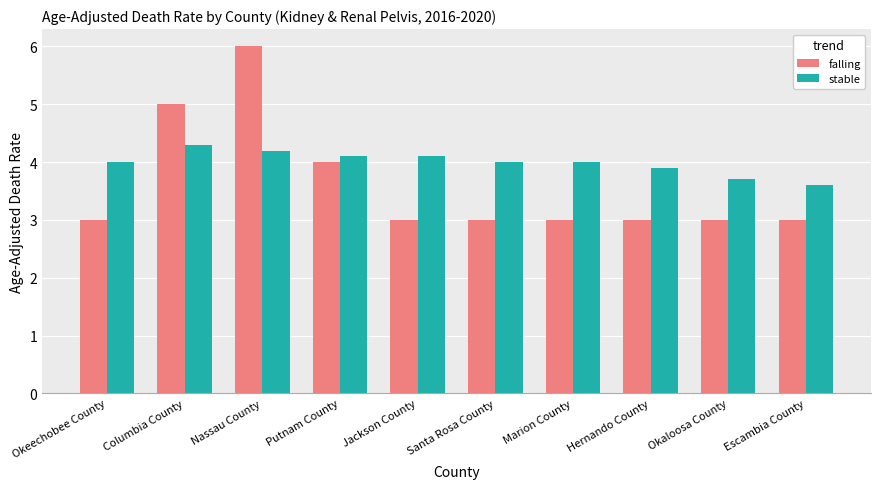

Reading right to left, extract all data points from this chart.

falling: 3.0	3.0	3.0	3.0	3.0	3.0	4.0	6.0	5.0	3.0
stable: 3.6	3.7	3.9	4.0	4.0	4.1	4.1	4.2	4.3	4.0